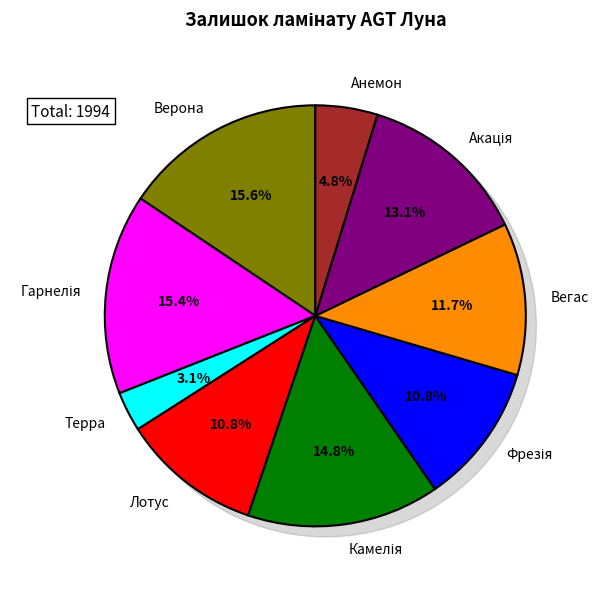

Approximately how many times larger is the value at Лотус compared to Гарнелія?

0.7